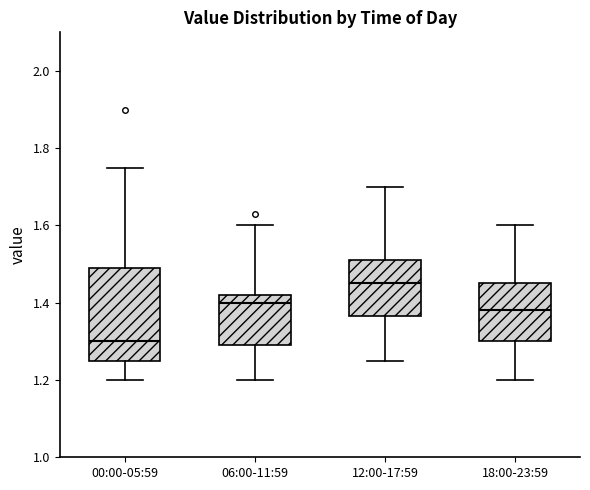

Where is the lower edge of the box for 06:00-11:59 on the y-axis? The values are not printed on the chart, so give them approximately, as read against the axis.

1.30